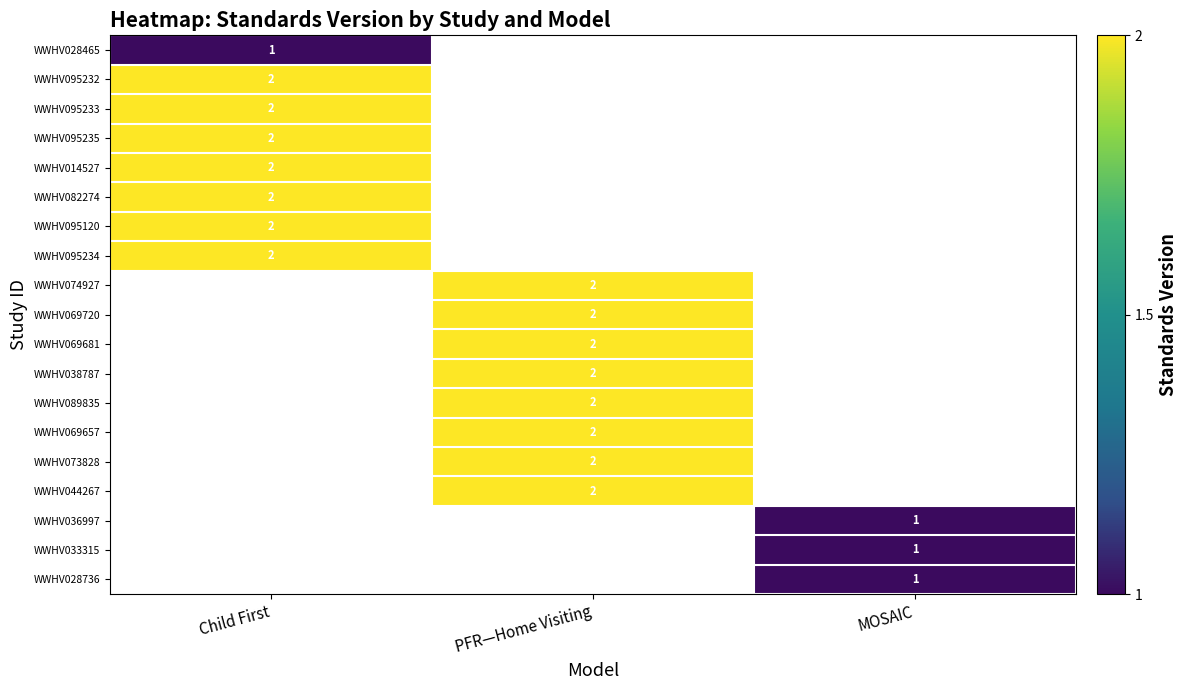

The value of WWHV028465 at Child First is 0.3. True or false?

False